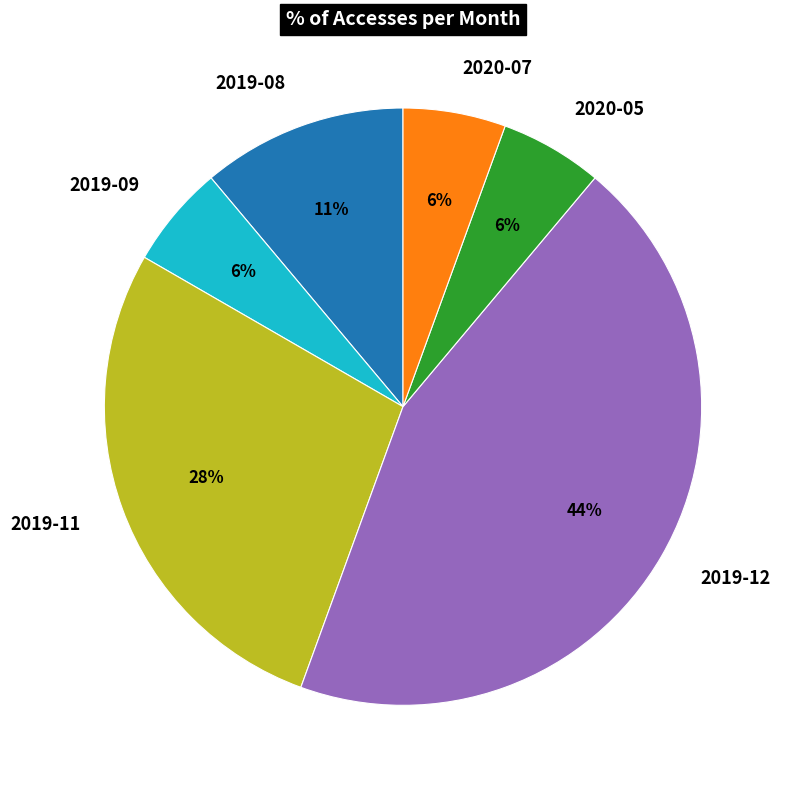

To the nearest percent, what is the average slice percentage?

17%